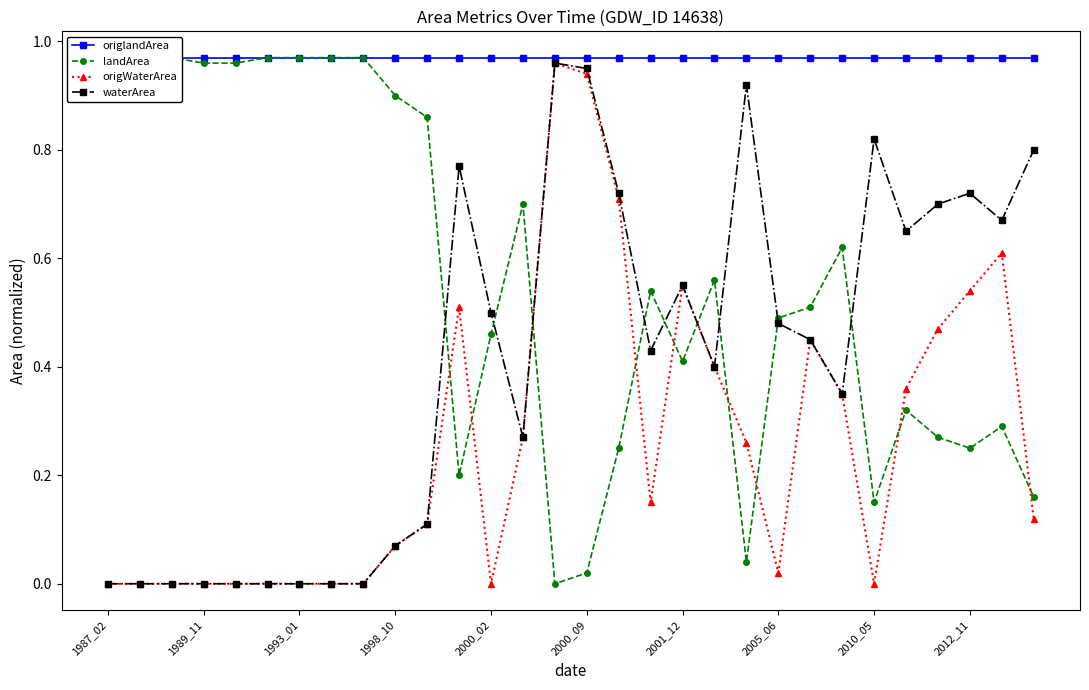

Rank the series by their average value, from lowest to highest.

origWaterArea, waterArea, landArea, origlandArea